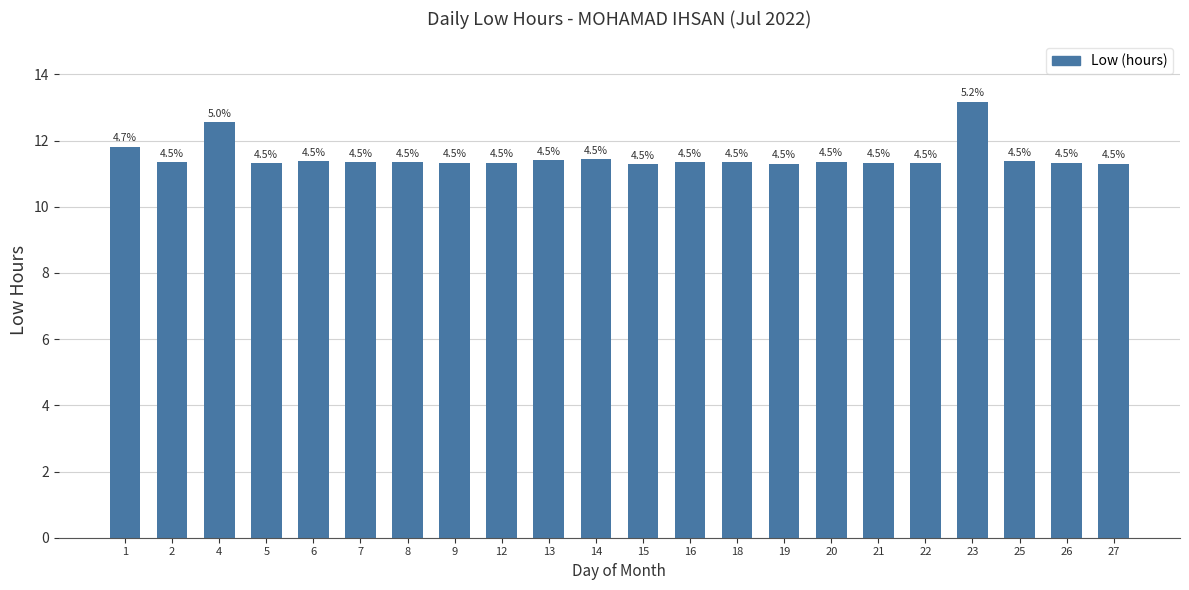

Are the bars horizontal?

No